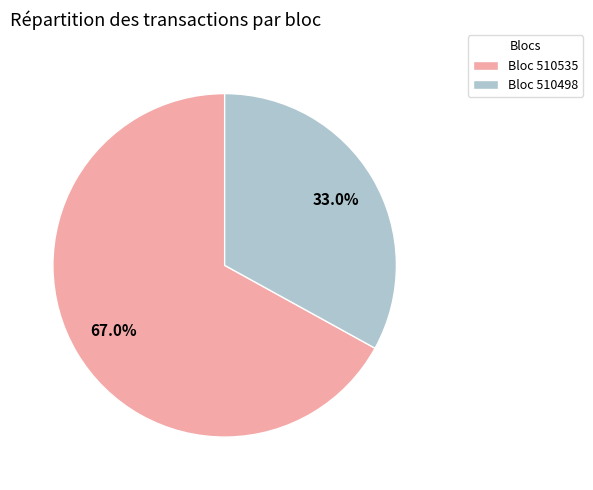

What is the ratio of the value at Bloc 510535 to the value at Bloc 510498?

2.0